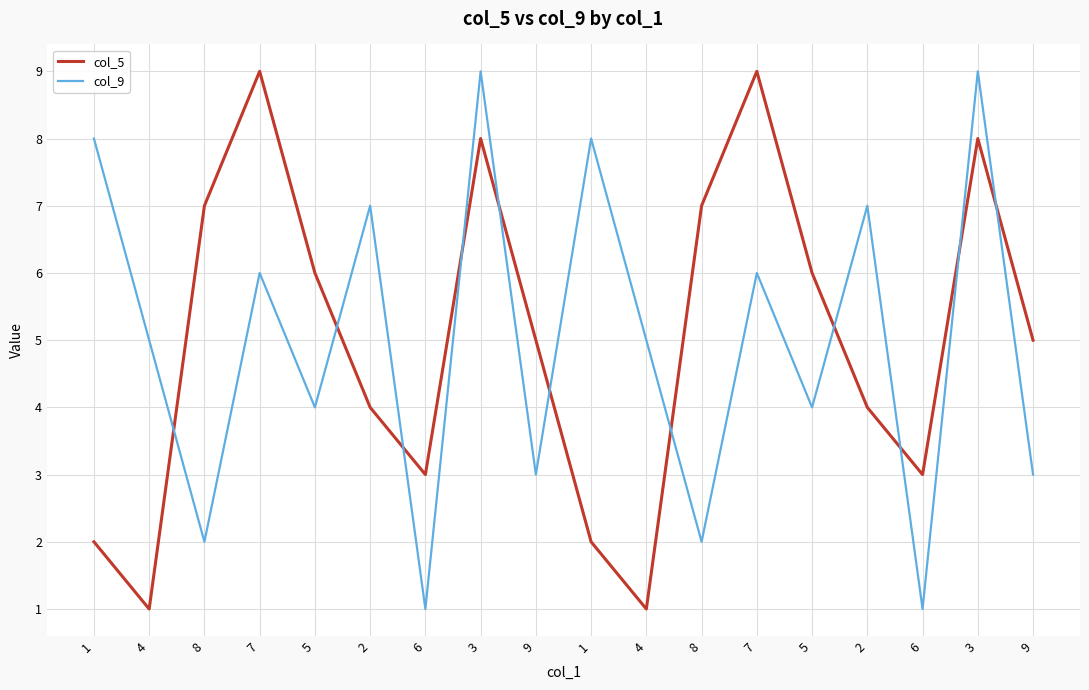

List the series in order of their peak value, lowest first.

col_5, col_9